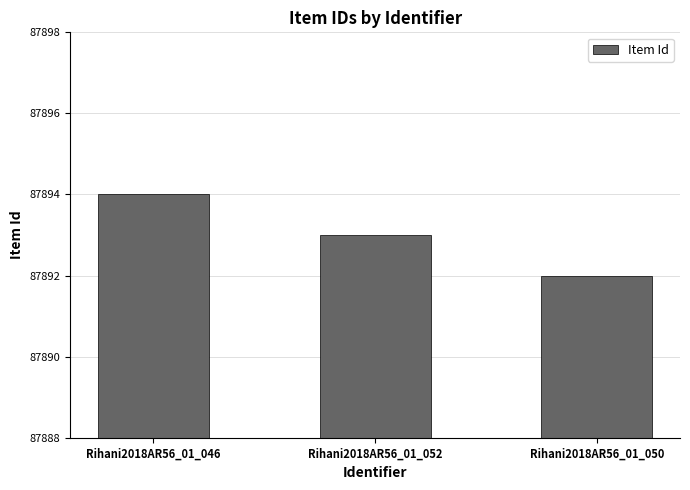

What is the sum of the values at Rihani2018AR56_01_052 and Rihani2018AR56_01_046?

175787